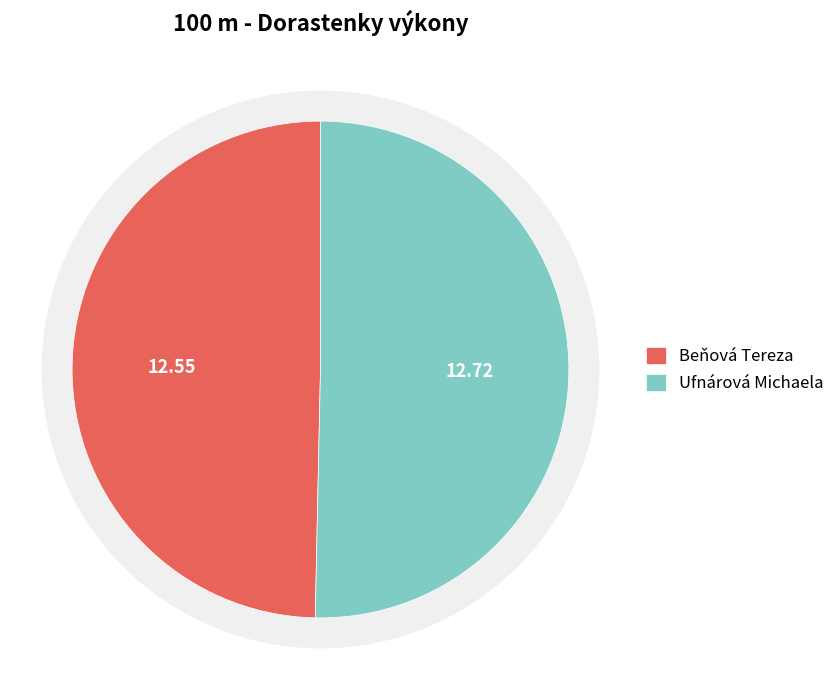

Which slice represents more than half of the pie?

Ufnárová Michaela